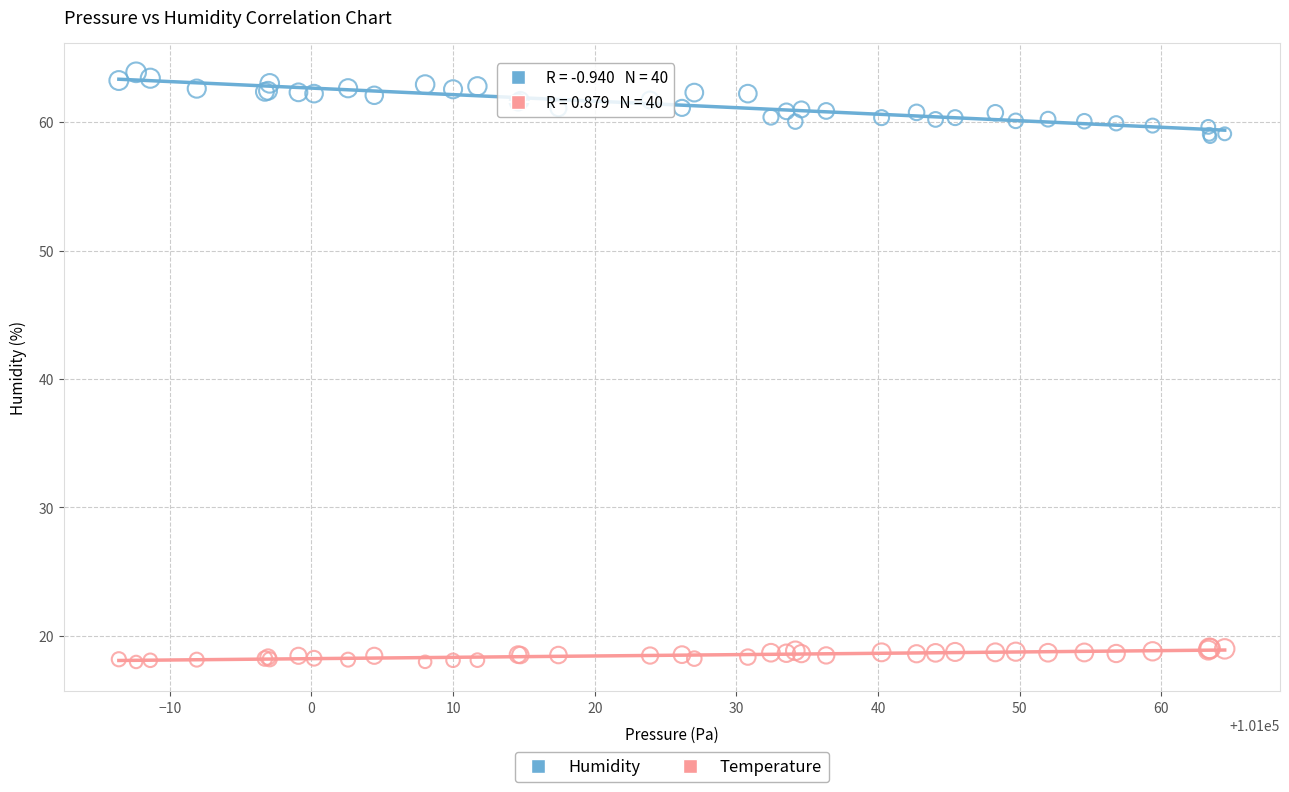

Which series contains the highest Y value?

Humidity